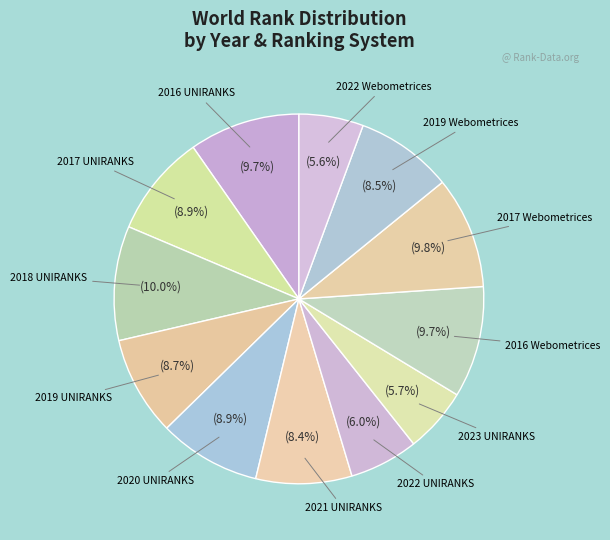

Which category has the smallest portion of the pie?

2022 Webometrices